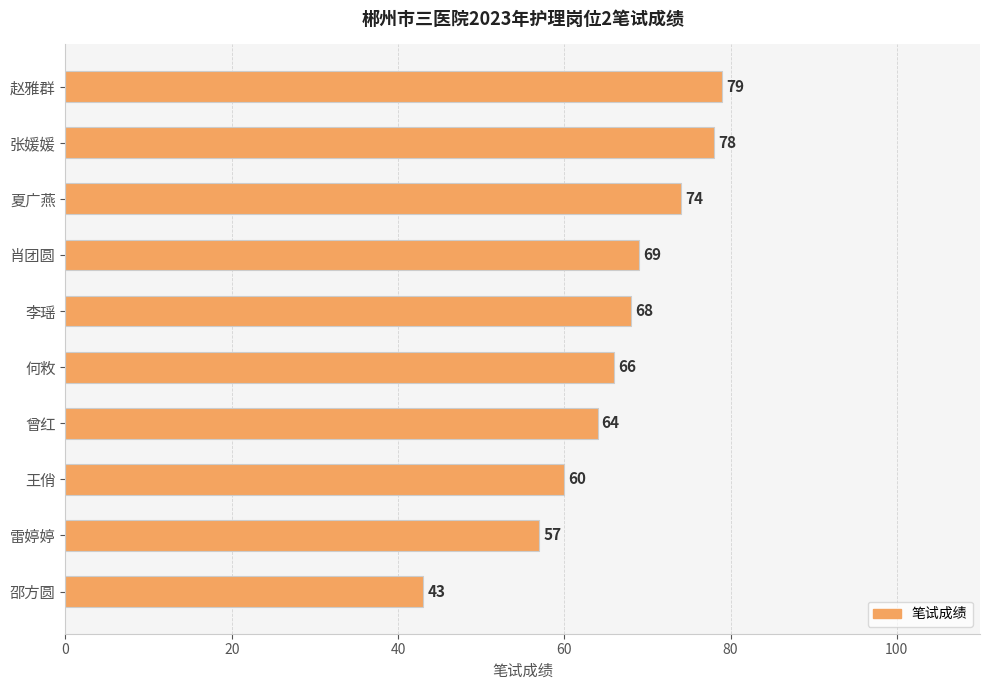

How many values are below 68?

5